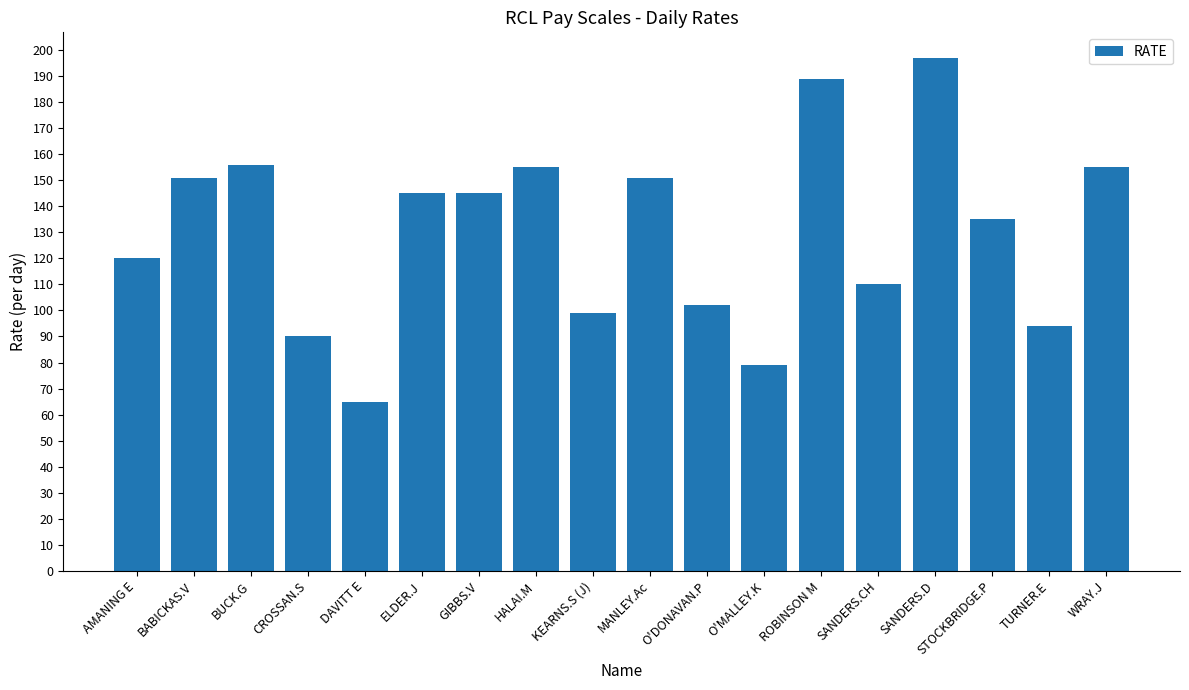

What is the change in value from KEARNS.S (J) to O'DONAVAN.P?

+3